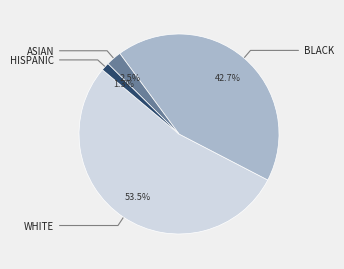

Count the number of slices in the pie.

4